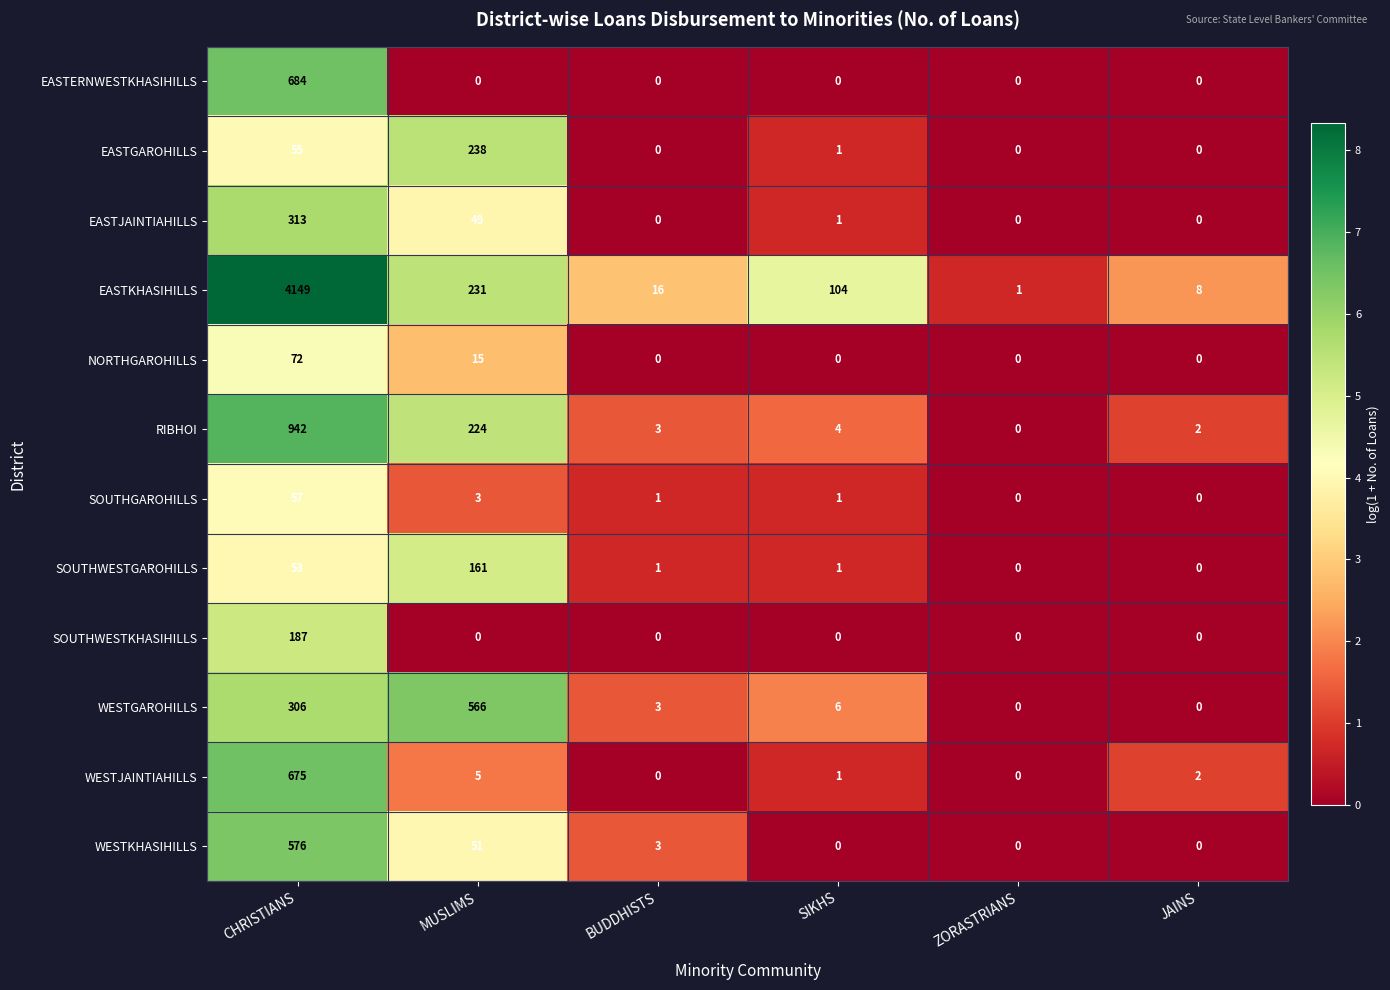

What is the difference between the maximum and minimum values in the EASTGAROHILLS series?

238